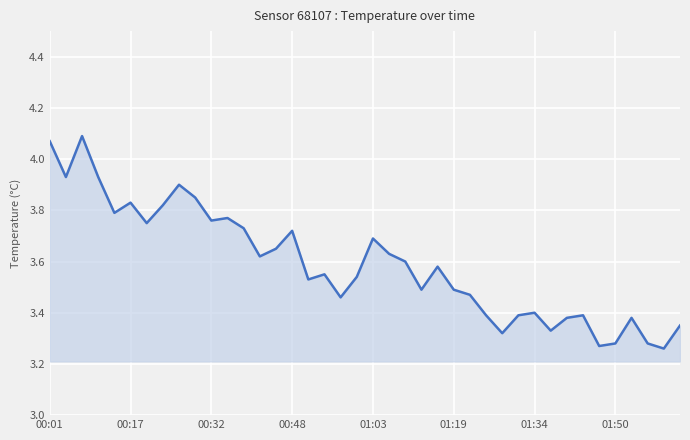

What is the difference between the maximum and minimum values?

0.8